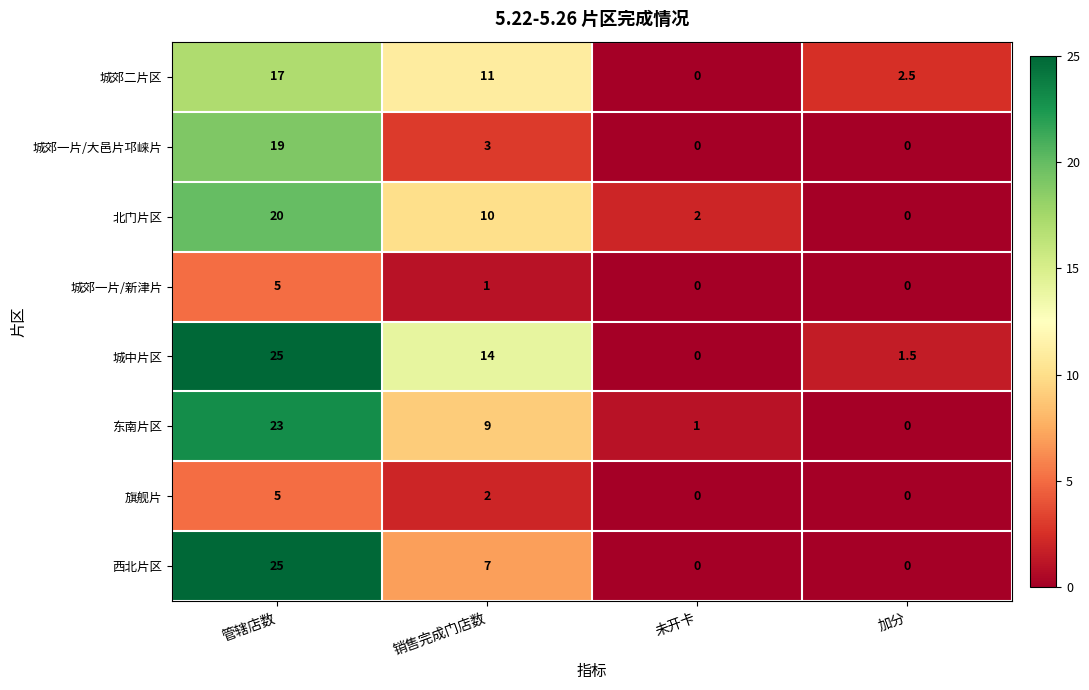

Between 管辖店数 and 加分, which series saw the biggest shift?

西北片区